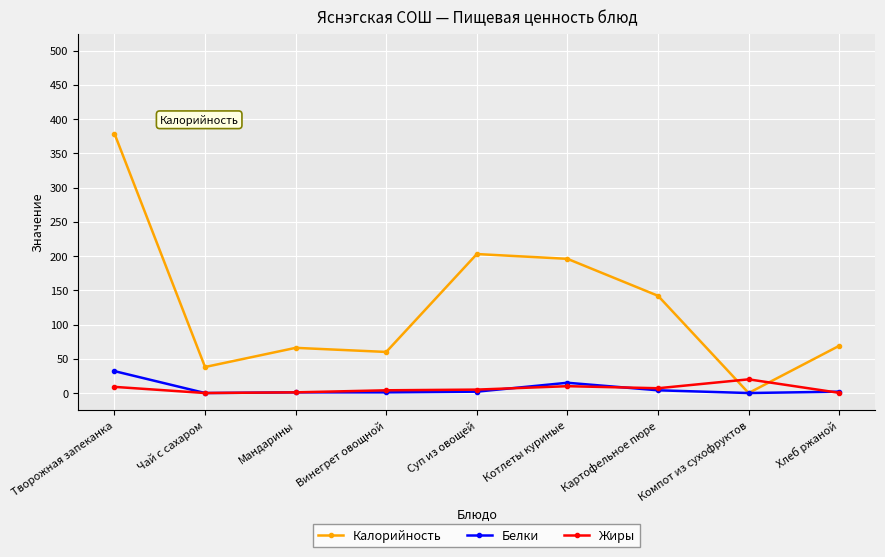

What is the label of the 7th point from the right?

Мандарины